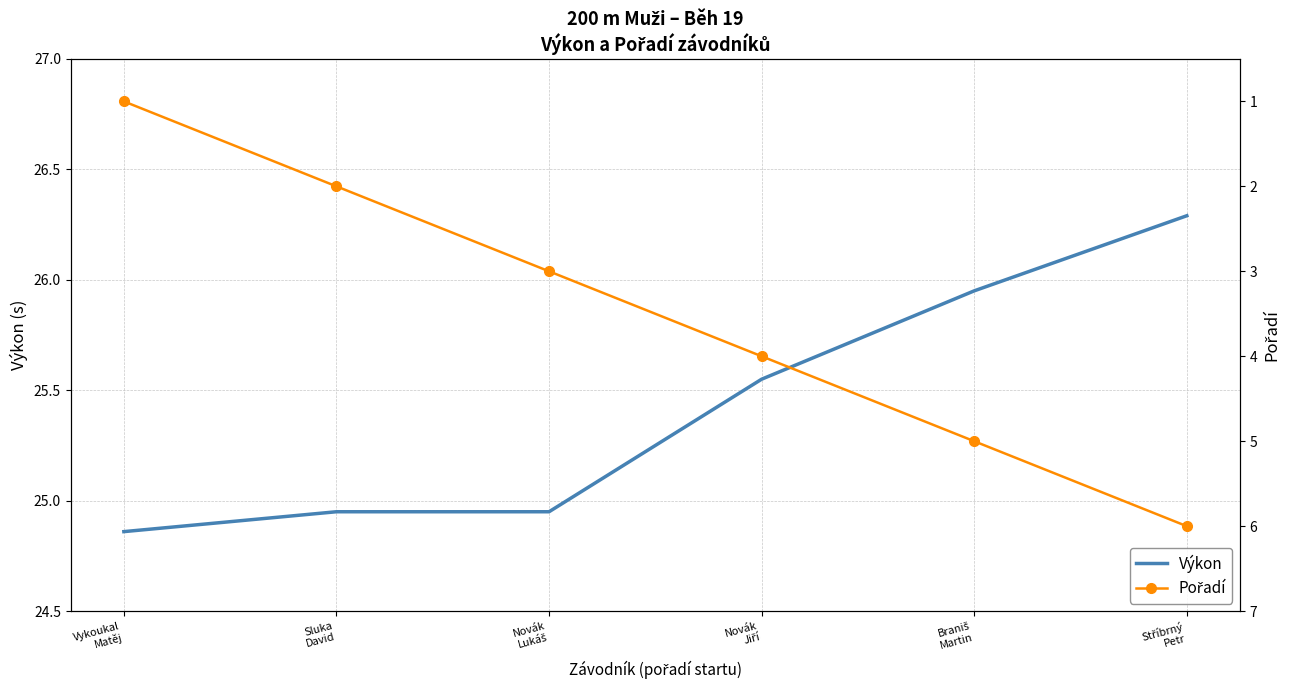

How many categories are shown in the chart?

6